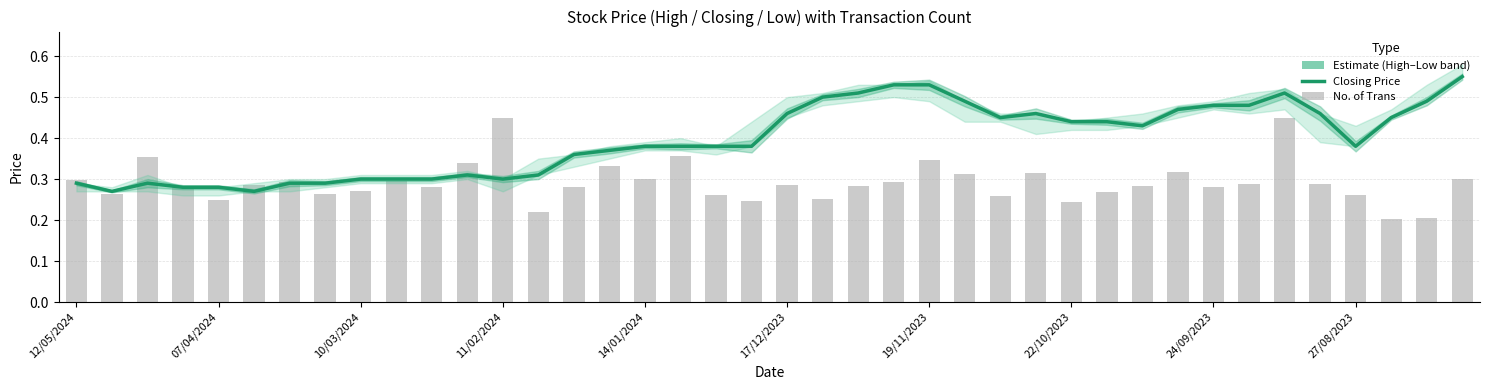

Count the Closing (Estimate) values in the range 0 to 1.

40